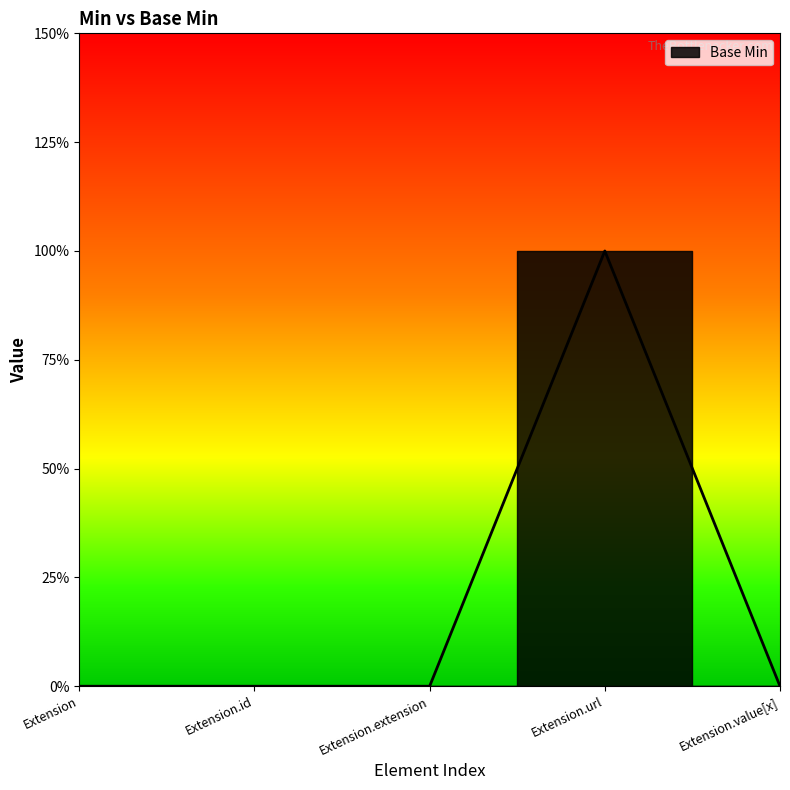

Reading left to right, extract all data points from this chart.

0	0	0	1	0